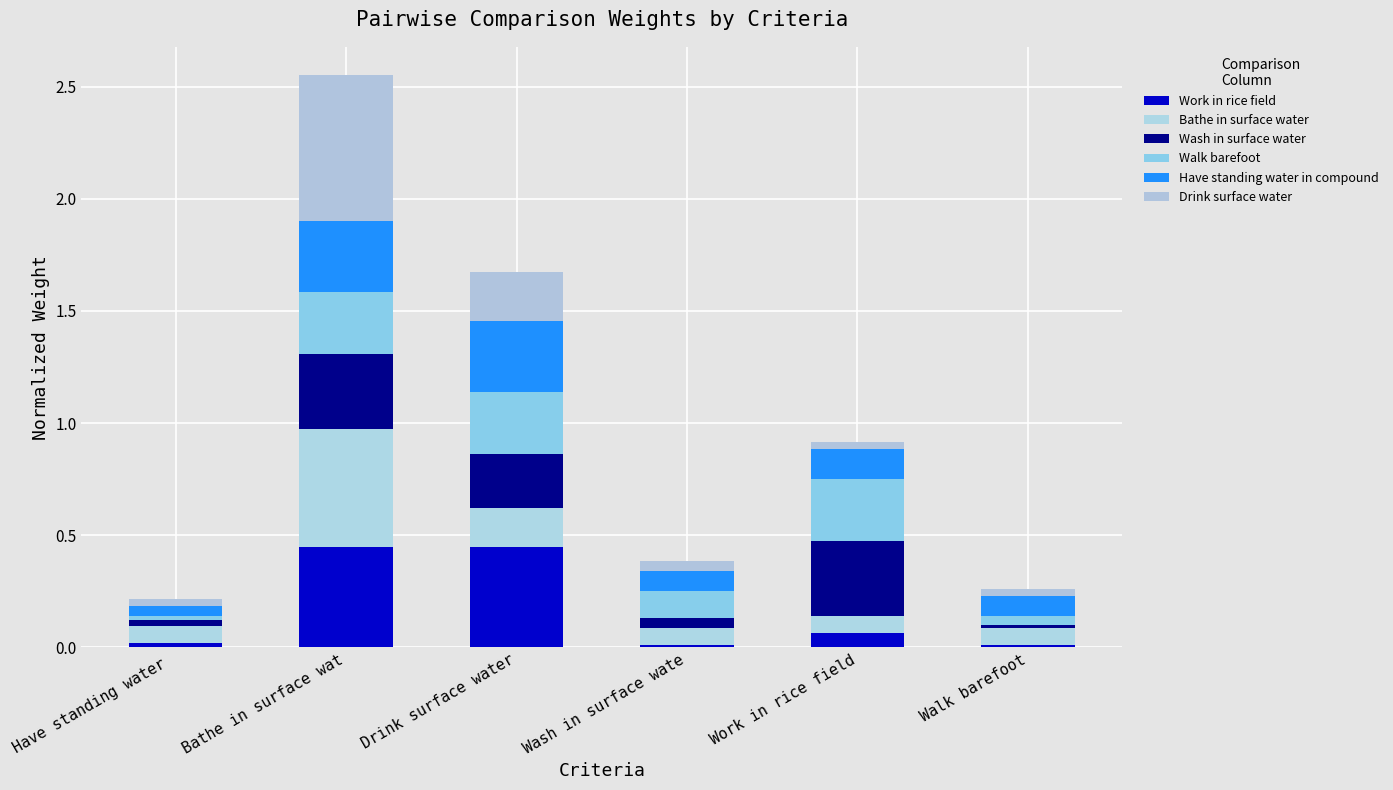

How many categories are shown in the chart?

6